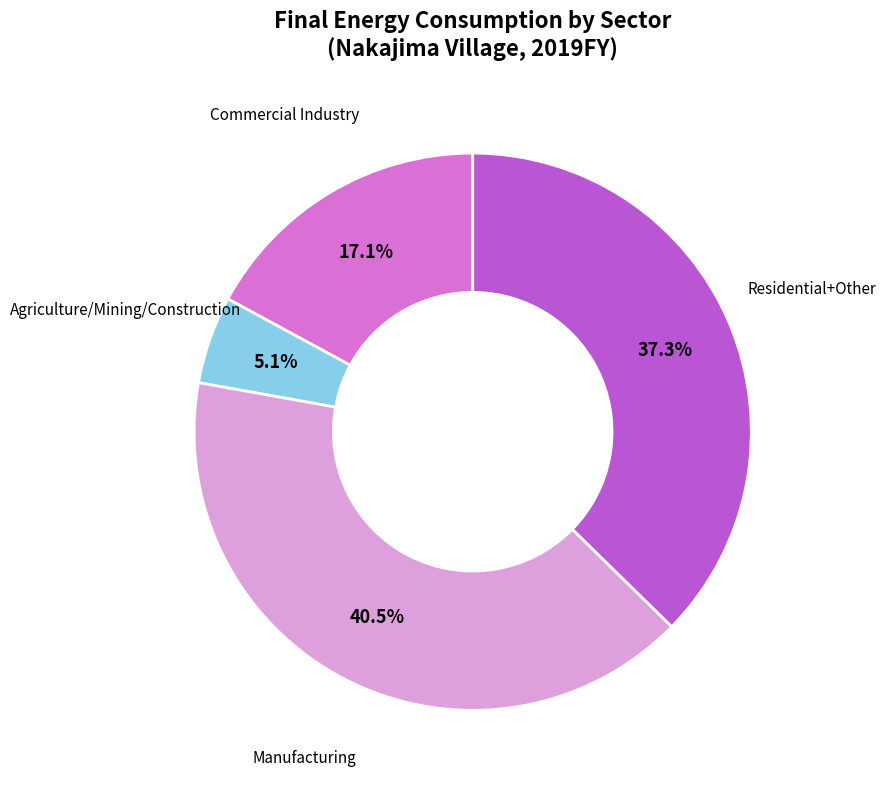

Is there any slice that represents more than half of the pie?

No